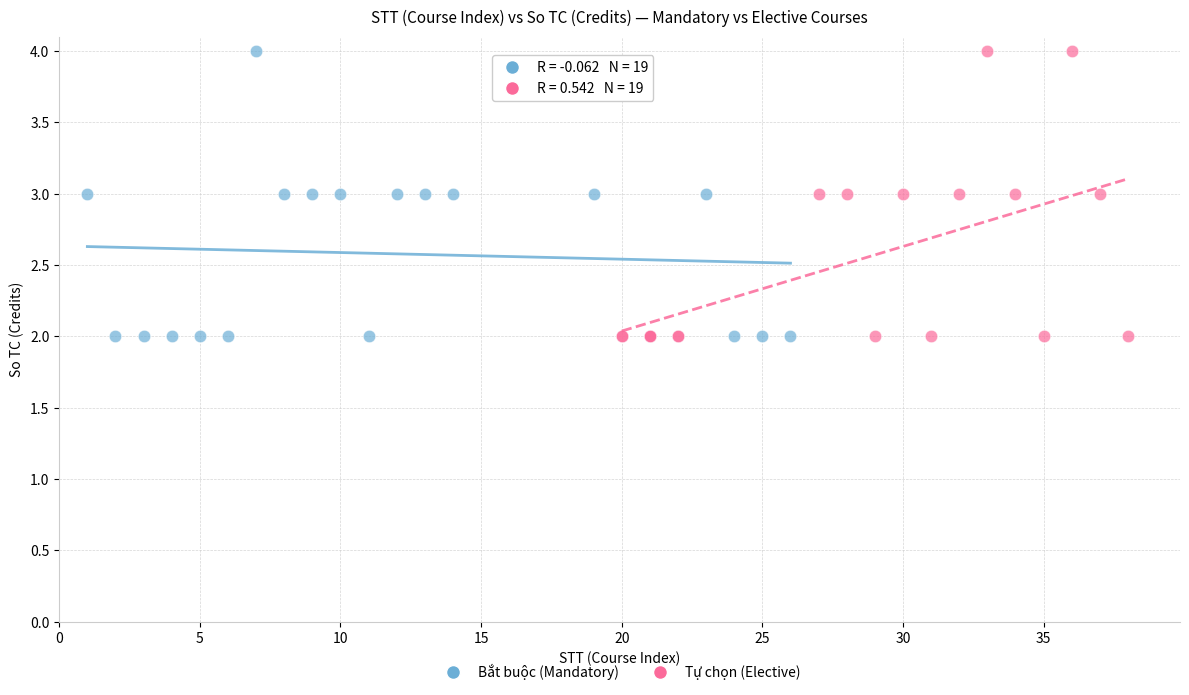

What are all the series names shown in the legend?

Bắt buộc (Mandatory), Tự chọn (Elective)